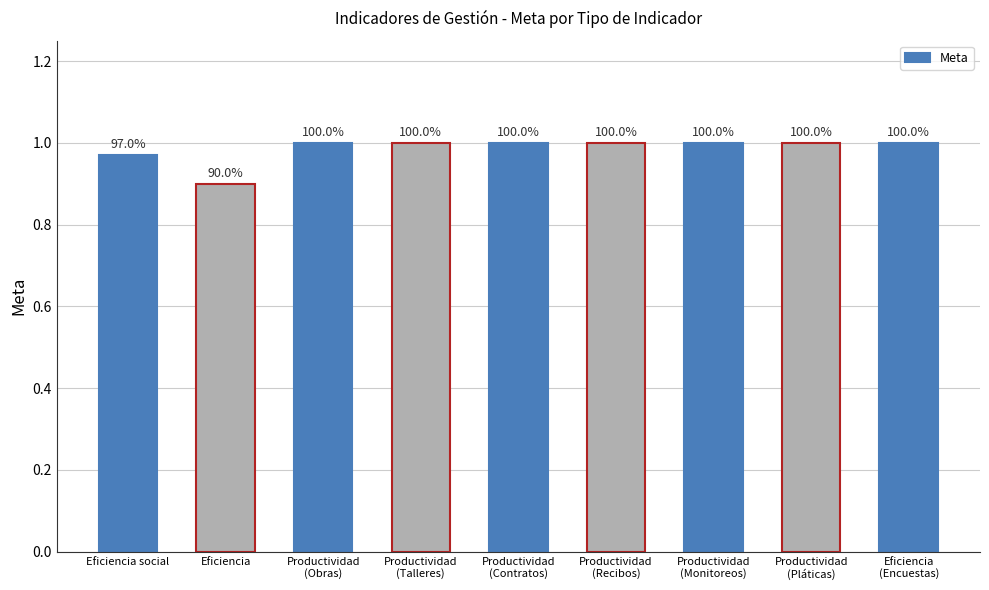

Rank the categories by value from lowest to highest.

Eficiencia, Eficiencia social, Productividad
(Obras), Productividad
(Talleres), Productividad
(Contratos), Productividad
(Recibos), Productividad
(Monitoreos), Productividad
(Pláticas), Eficiencia
(Encuestas)